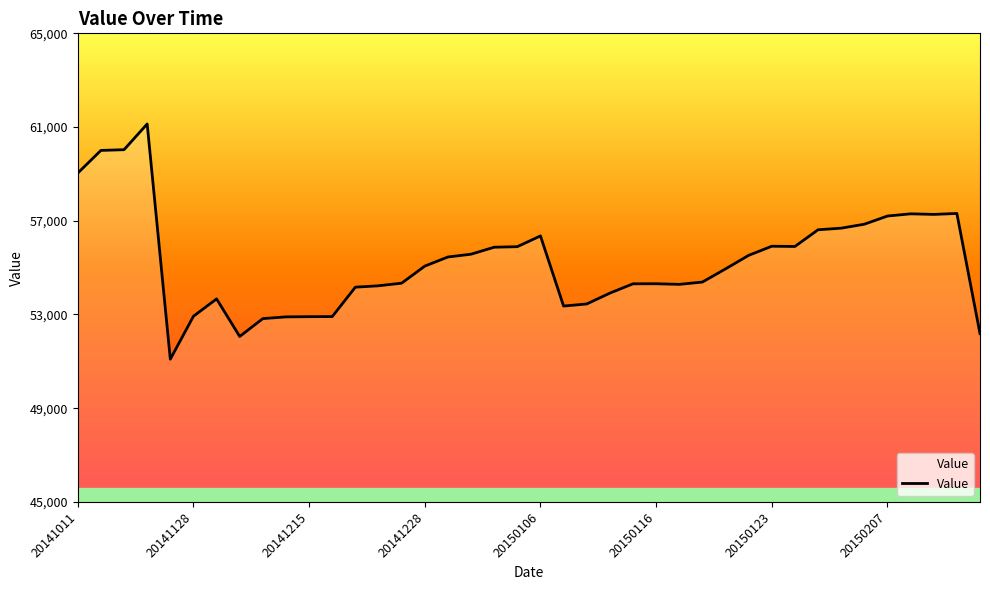

What is the greatest value displayed?

61132